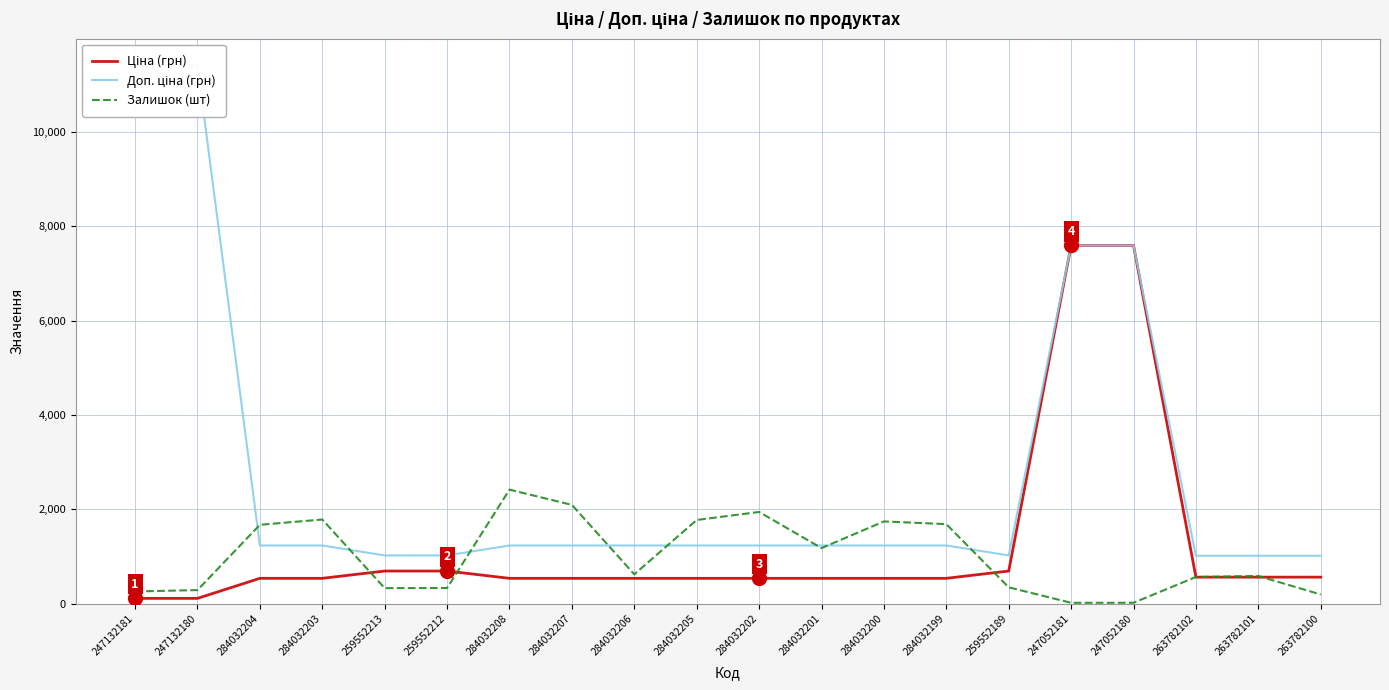

True or false: Ціна (грн) has more than 1 interior local peaks.

False